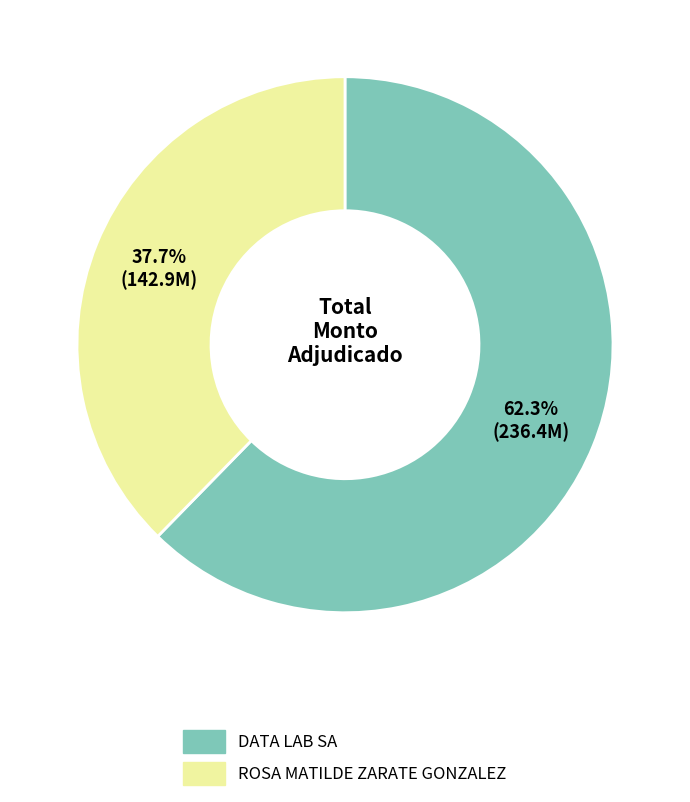

How many slices are in this pie chart?

2